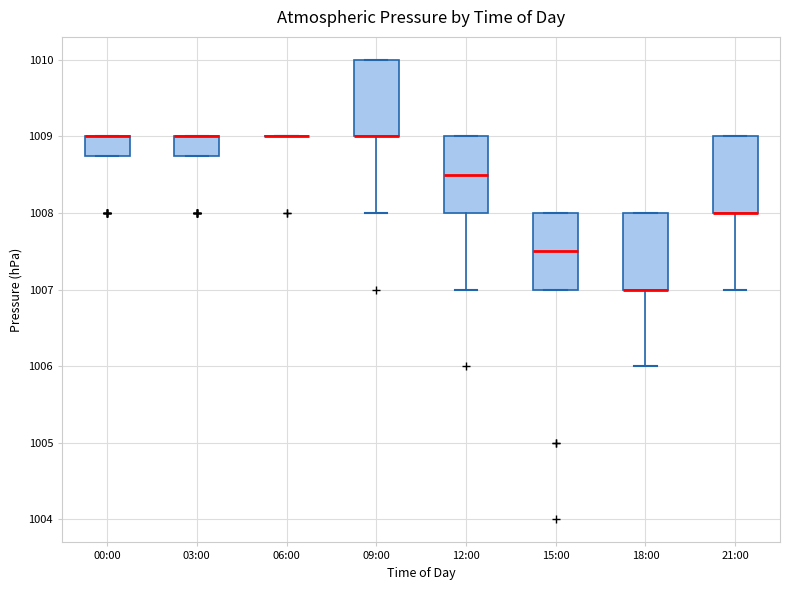

Reading left to right, read every box against the y-axis: the position of its median line, the range the box covers, and the ends of its whiskers. The values are not printed on the chart, so give them approximately, as read against the axis.

00:00: median 1009.0 (drawn on the box's upper edge), box 1008.8 to 1009.0, whiskers 1008.8 to 1009.0
03:00: median 1009.0 (drawn on the box's upper edge), box 1008.8 to 1009.0, whiskers 1008.8 to 1009.0
06:00: box collapsed to a line at 1009.0, whiskers 1009.0 to 1009.0
09:00: median 1009.0 (drawn on the box's lower edge), box 1009.0 to 1010.0, whiskers 1008.0 to 1010.0
12:00: median 1008.5, box 1008.0 to 1009.0, whiskers 1007.0 to 1009.0
15:00: median 1007.5, box 1007.0 to 1008.0, whiskers 1007.0 to 1008.0
18:00: median 1007.0 (drawn on the box's lower edge), box 1007.0 to 1008.0, whiskers 1006.0 to 1008.0
21:00: median 1008.0 (drawn on the box's lower edge), box 1008.0 to 1009.0, whiskers 1007.0 to 1009.0